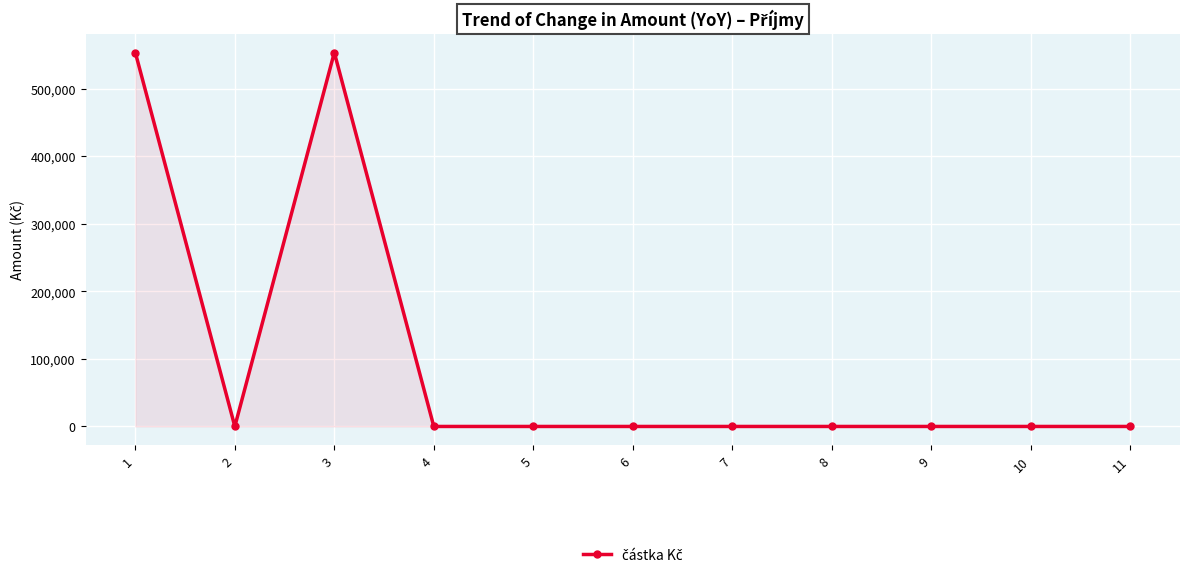

Reading left to right, extract all data points from this chart.

1=553438	2=0	3=553438	4=0	5=0	6=0	7=0	8=0	9=0	10=0	11=0